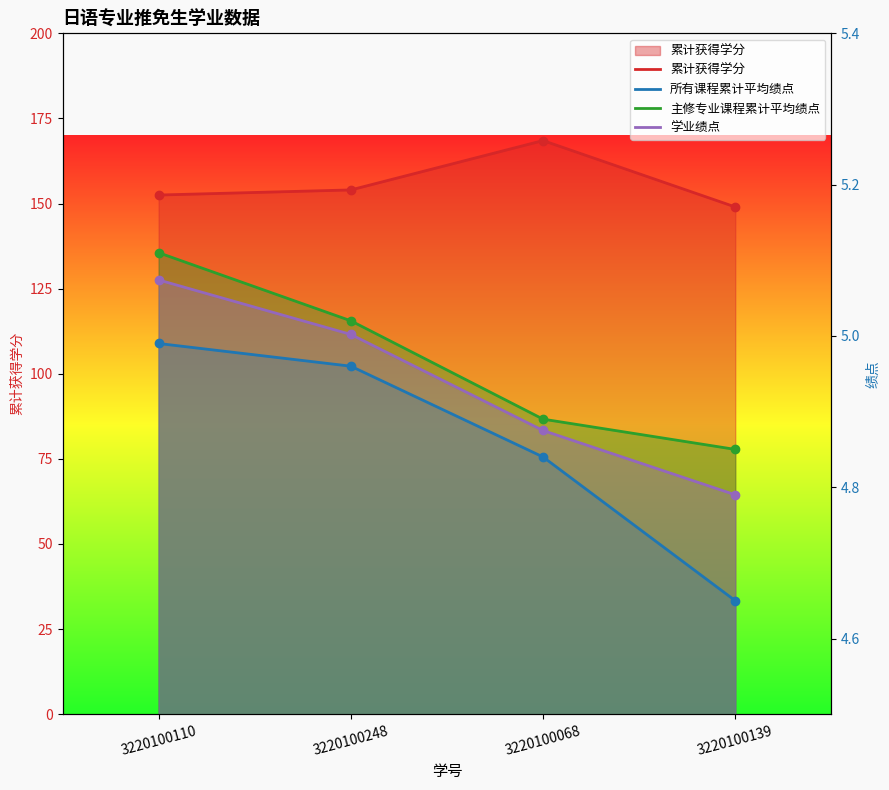

The 累计获得学分 series shows 265.9 at 3220100248. True or false?

False